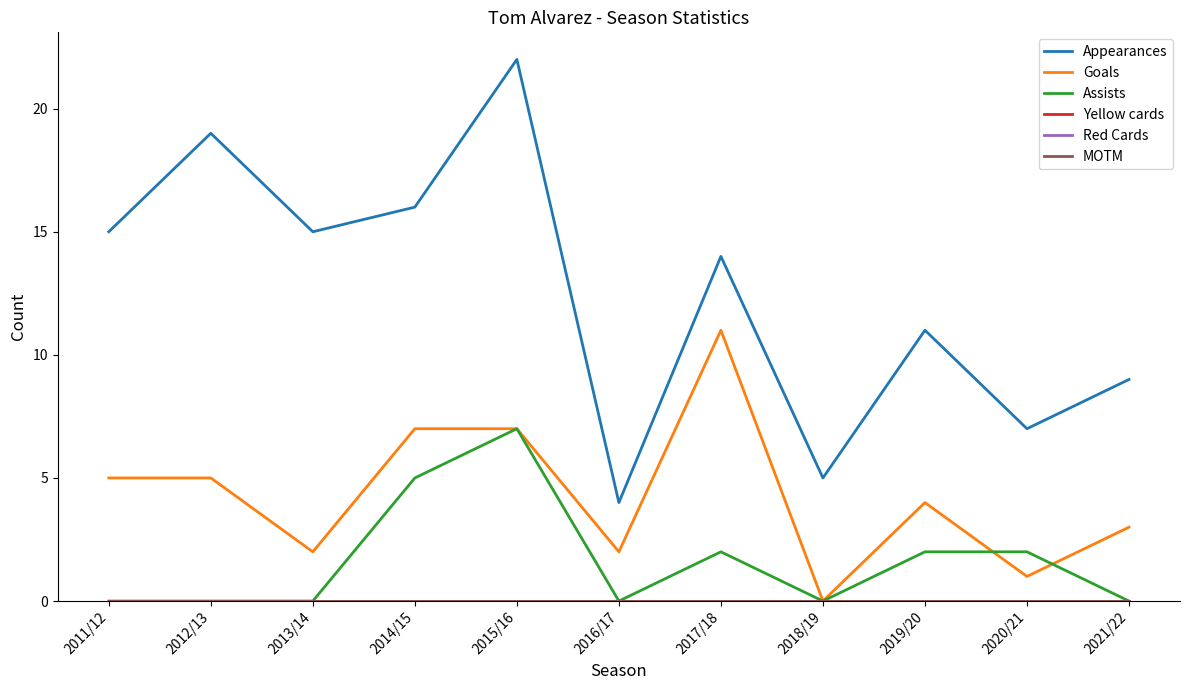

Does the chart display data point markers on the line(s)?

No